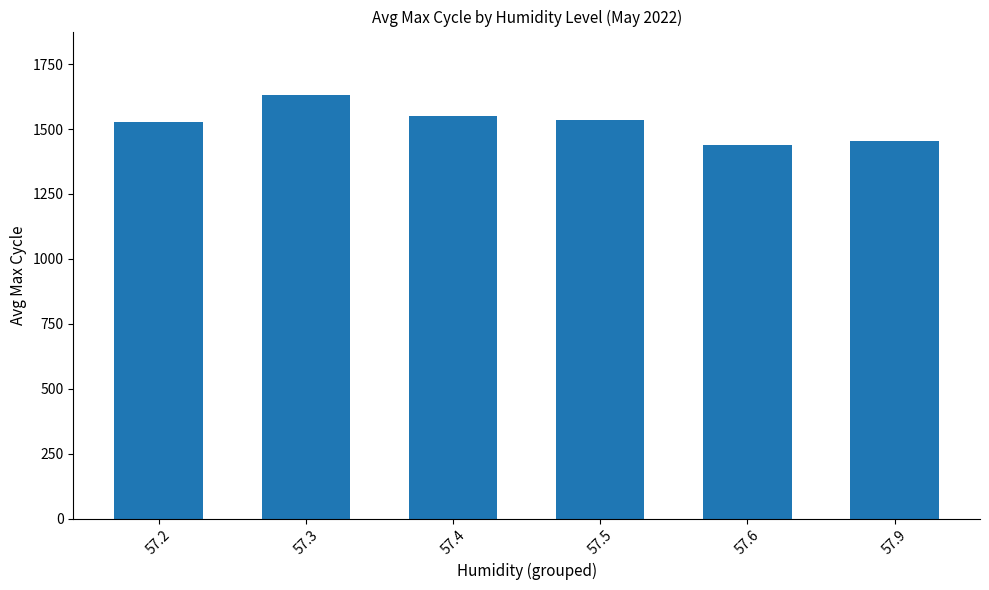

What is the sum of the values at 57.2 and 57.3?

3160